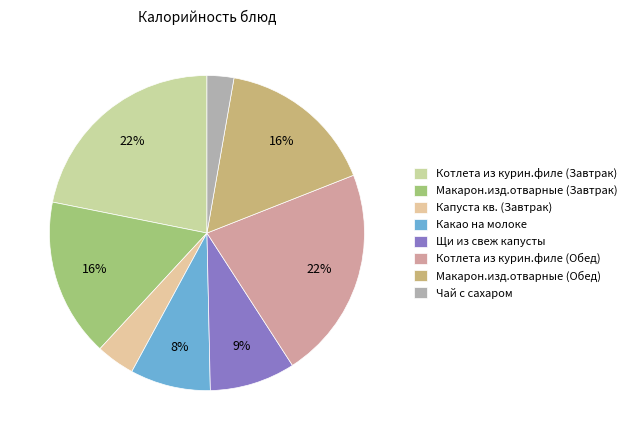

Rank the categories by value from highest to lowest.

Котлета из курин.филе (Завтрак), Котлета из курин.филе (Обед), Макарон.изд.отварные (Завтрак), Макарон.изд.отварные (Обед), Щи из свеж капусты, Какао на молоке, Капуста кв. (Завтрак), Чай с сахаром